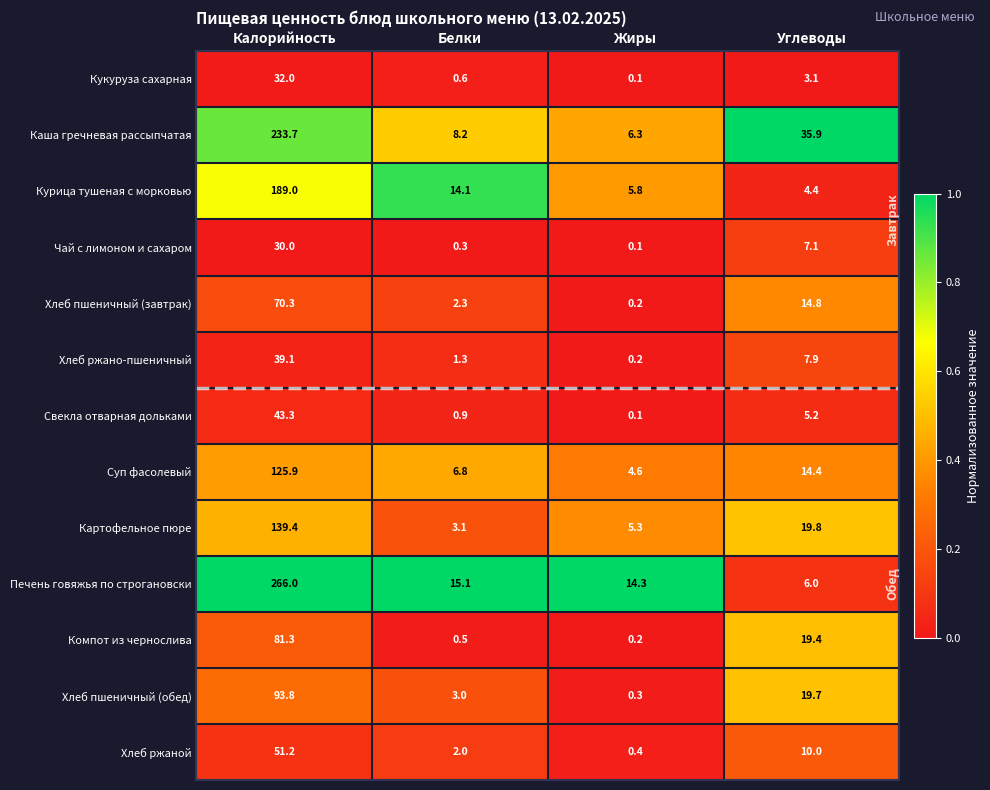

Where is Свекла отварная дольками nearest to the value 21?

Углеводы